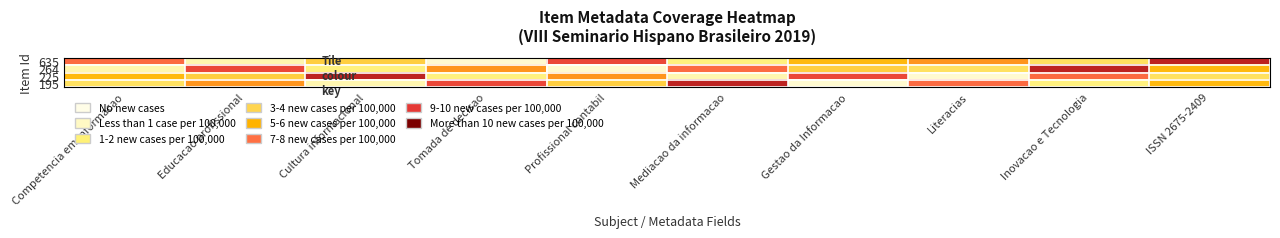

Rank the series by their maximum value, from highest to lowest.

635, 264, 225, 195